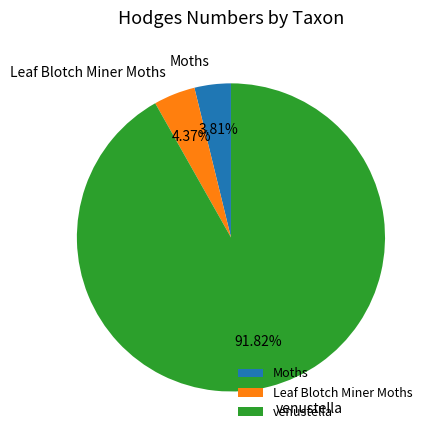

Does Leaf Blotch Miner Moths represent more than half of the total?

No